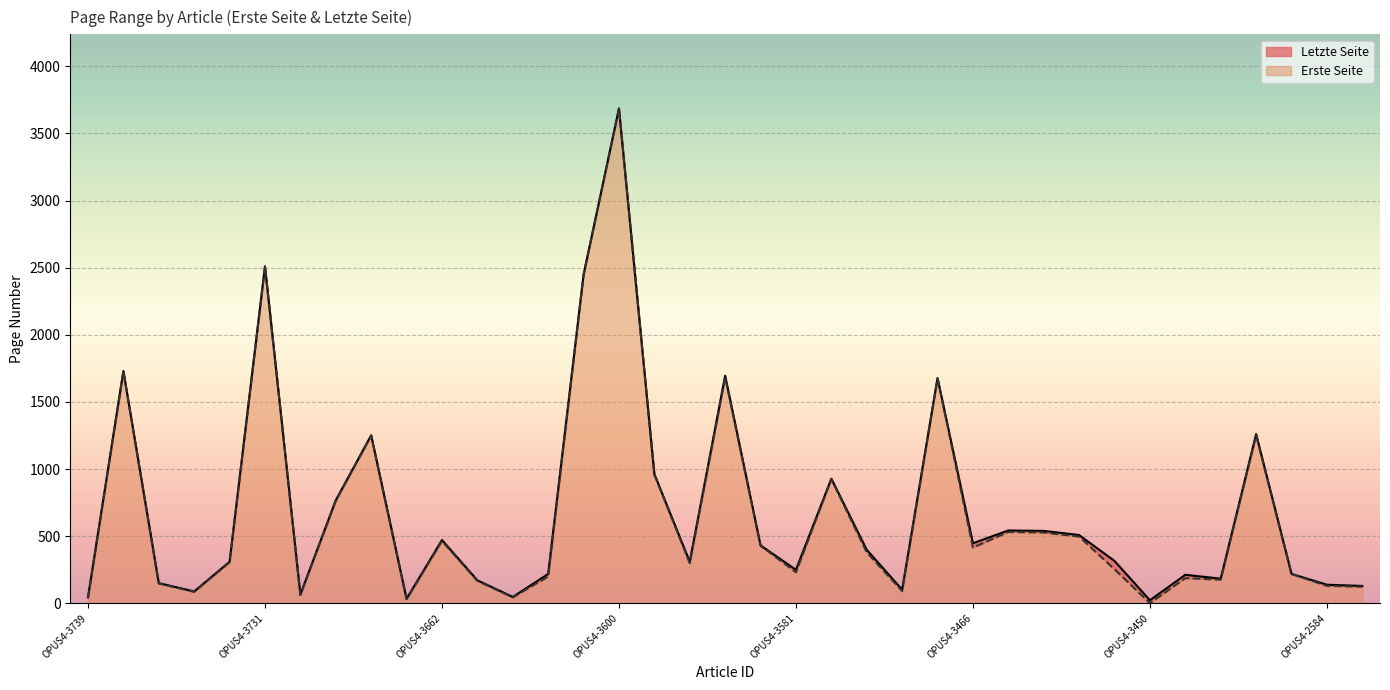

The Erste Seite series shows 743 at OPUS4-3662. True or false?

False